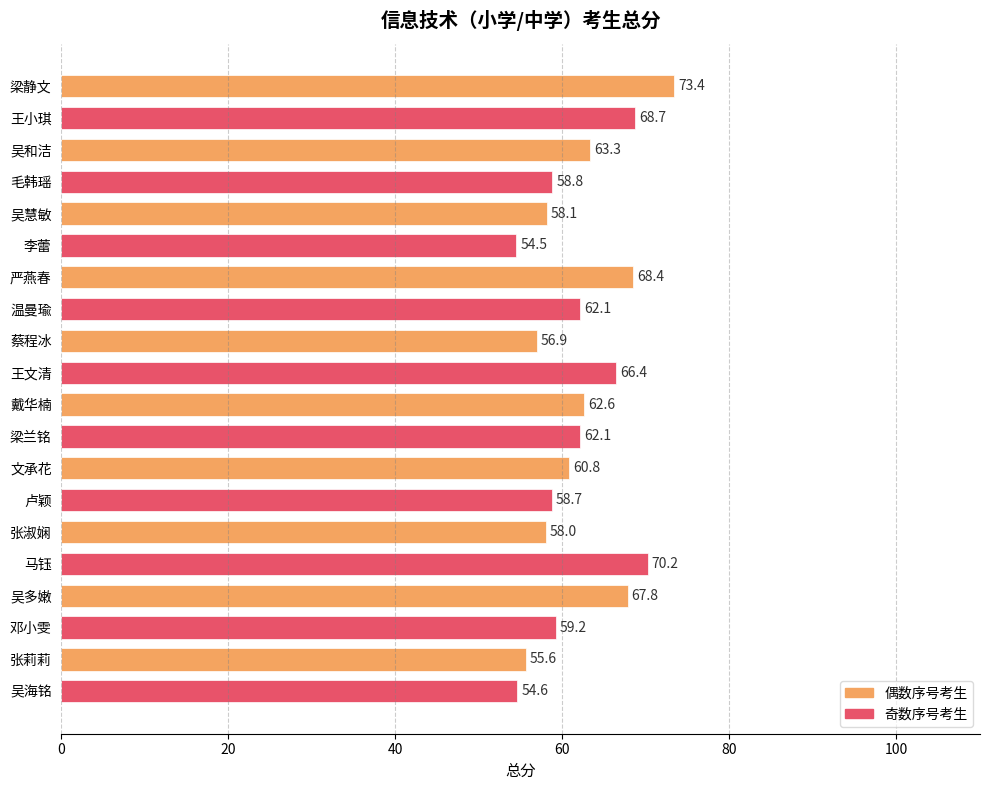

Are the bars grouped side by side (vs. stacked)?

No